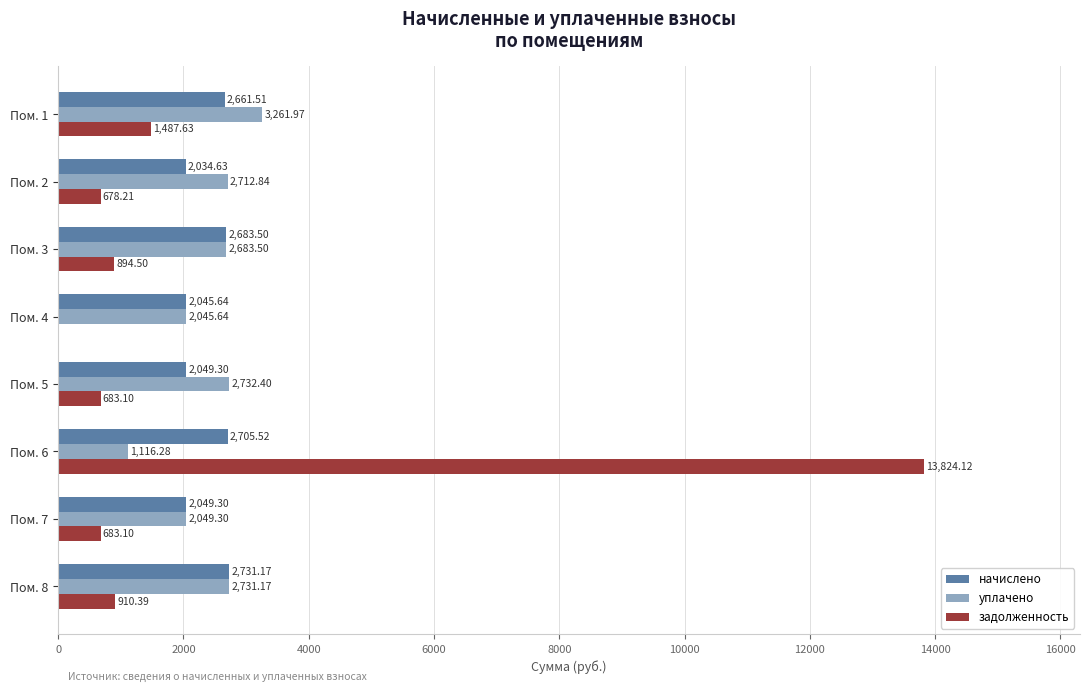

Is the value of задолженность at Пом. 1 greater than the value of начислено at Пом. 7?

No